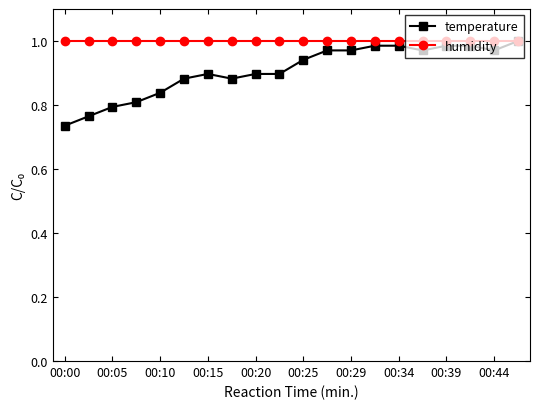

Which series has the widest spread of values?

temperature